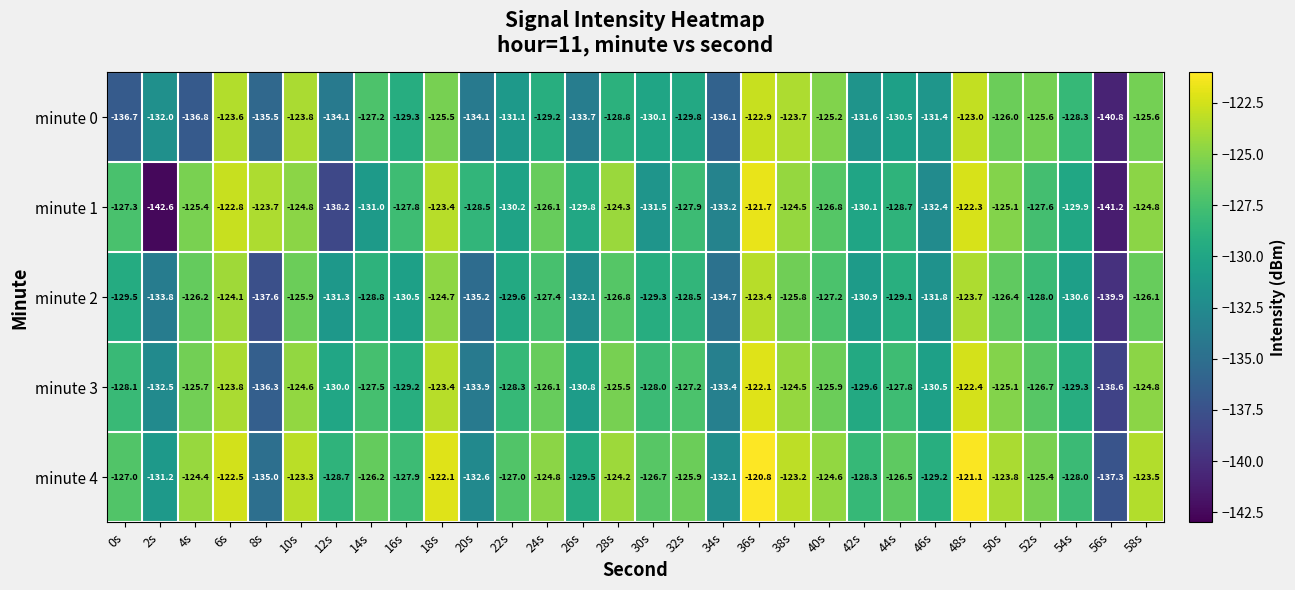

At which category does the chart reach its minimum across all series?

2s